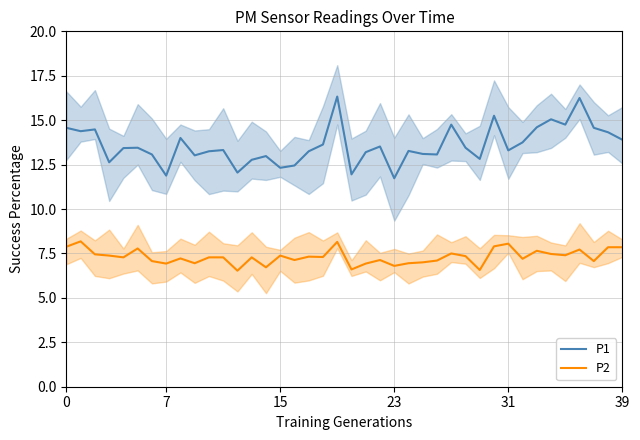

Which series has the largest range (max minus min)?

P1